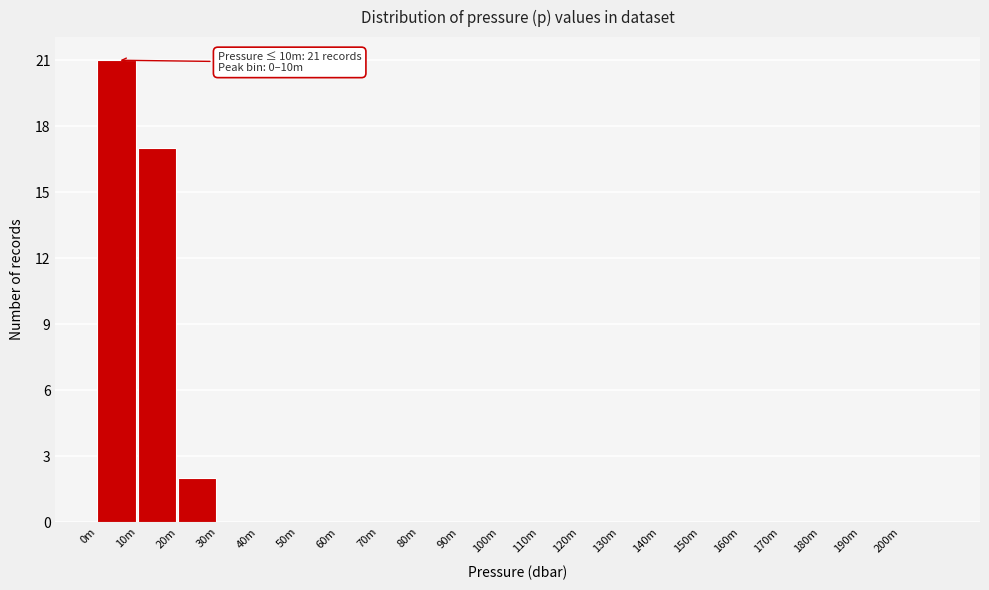

Reading left to right, list all the values displayed in this chart.

0m=21	10m=17	20m=2	30m=0	40m=0	50m=0	60m=0	70m=0	80m=0	90m=0	100m=0	110m=0	120m=0	130m=0	140m=0	150m=0	160m=0	170m=0	180m=0	190m=0	200m=0